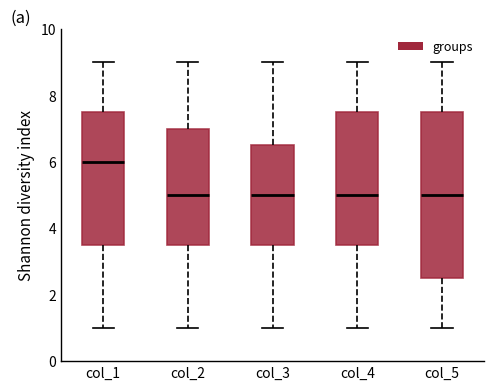

Which box's median line is the highest?

col_1